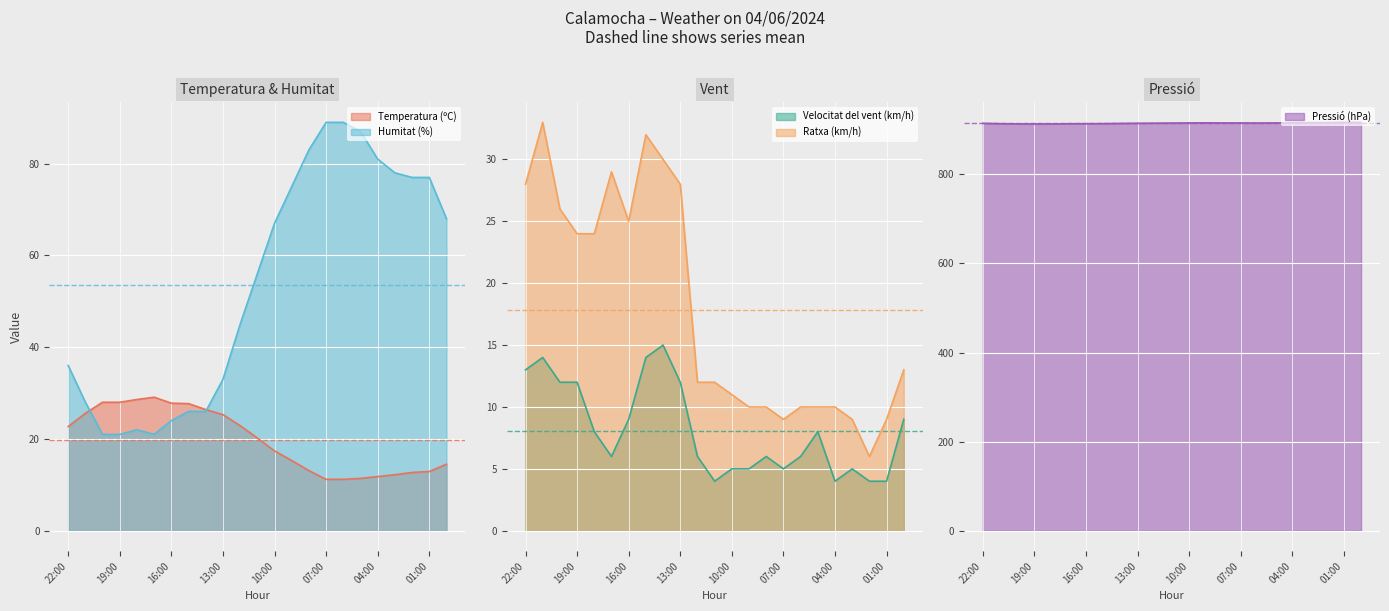

What is the sum of all Ratxa (km/h) values?

410